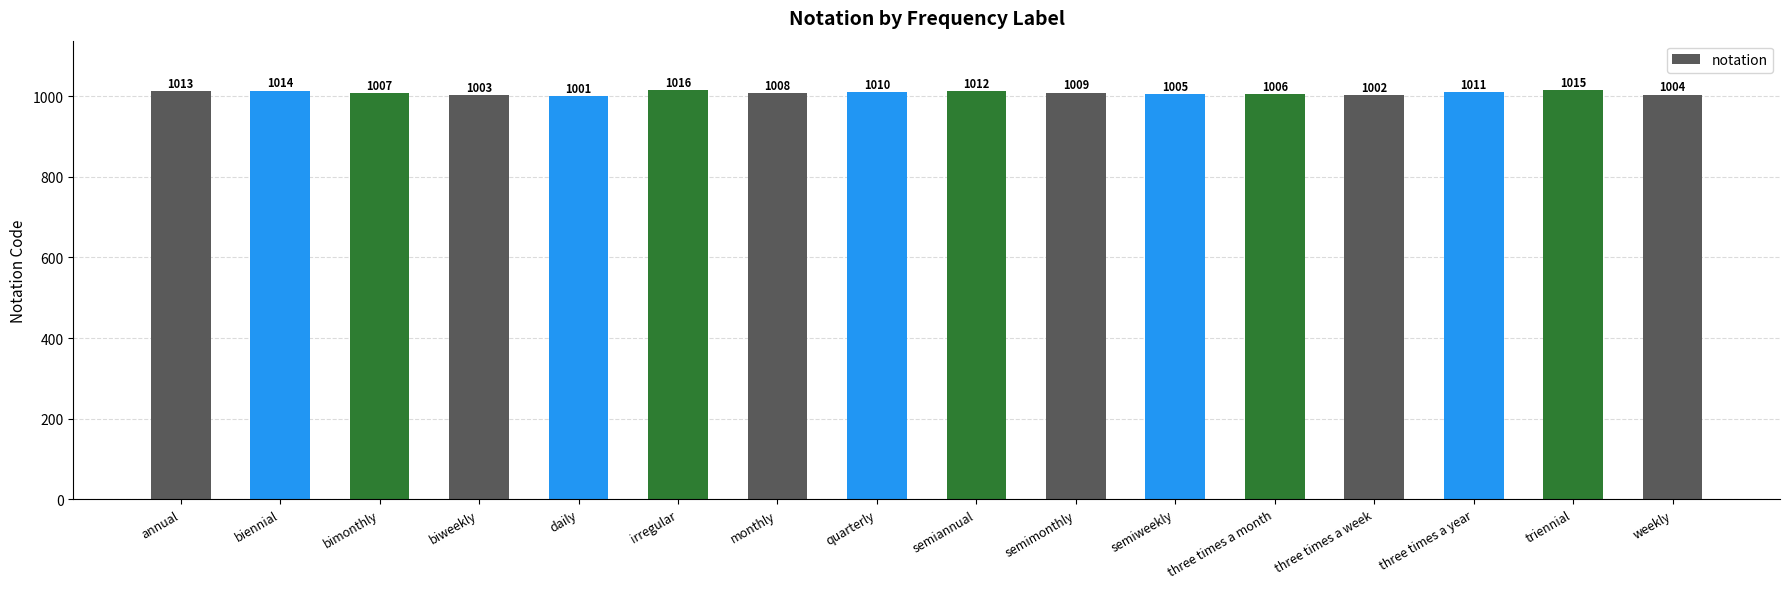

How many data points are less than 1009?

8